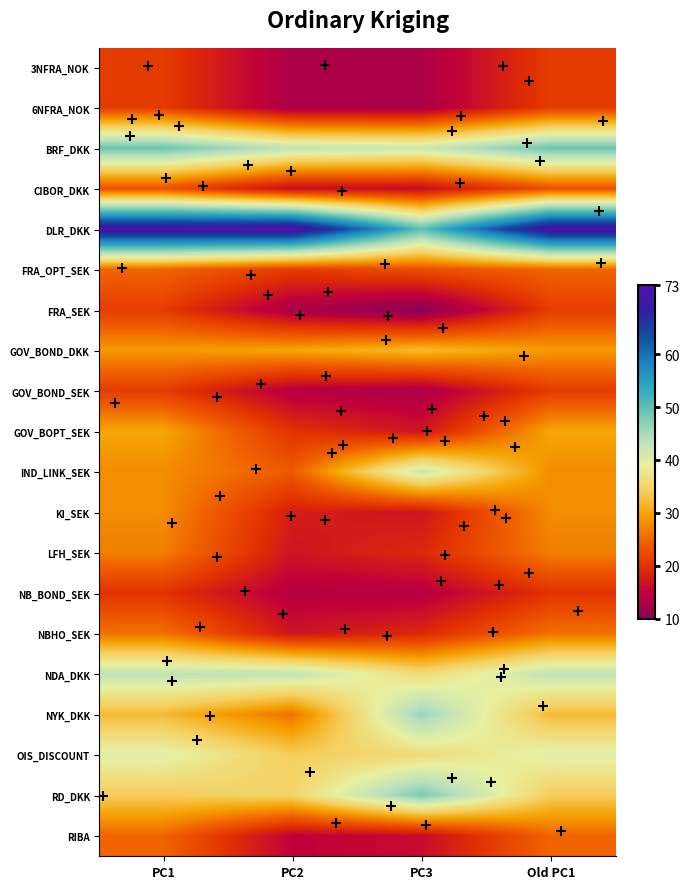

Which series has the largest total across all categories?

DLR_DKK